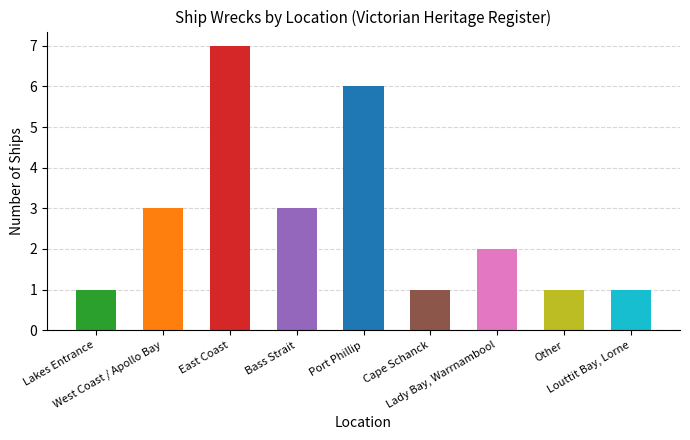

What is the maximum value shown in the chart?

7